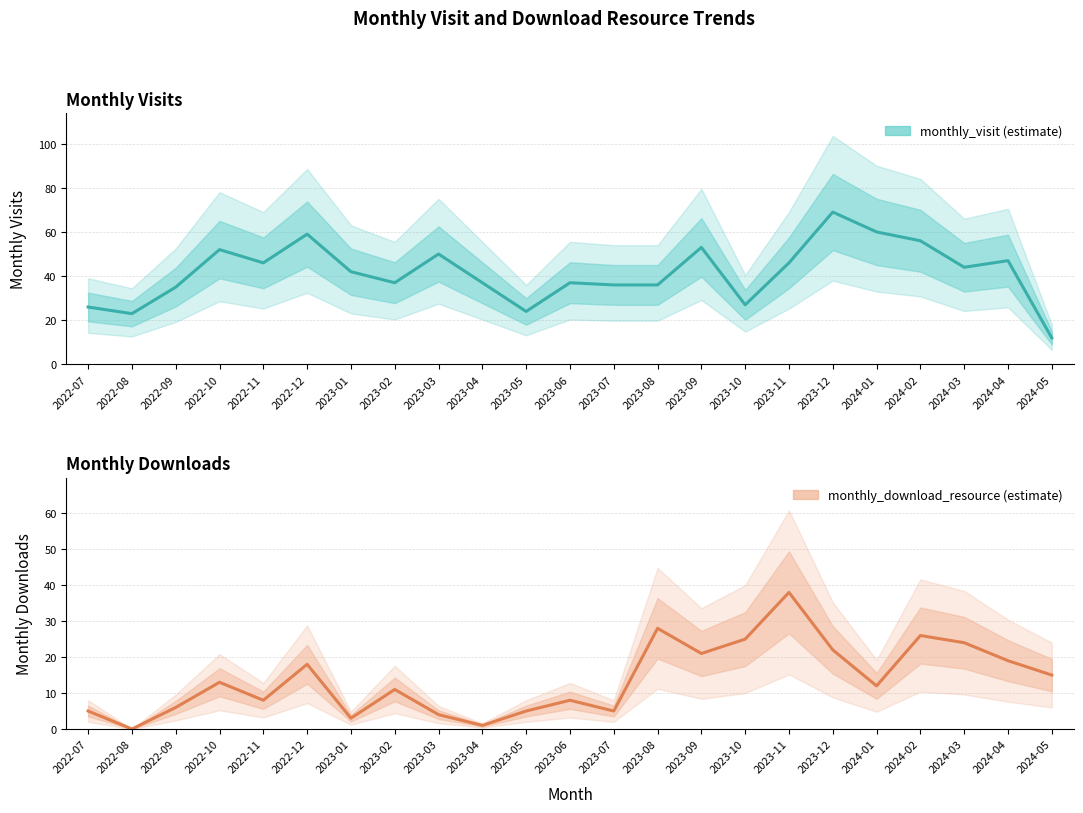

Is it true that monthly_download_resource equals 6 at 2022-09?

True